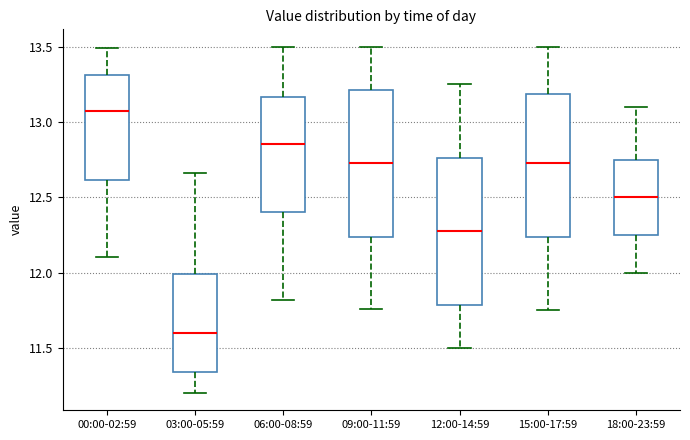

Reading left to right, transcribe this box plot: for each box, give where its median line is, the range the box spans, and where its two whiskers end, as read against the y-axis. The values are not printed on the chart, so give them approximately, as read against the axis.

00:00-02:59: median 13.10, box 12.60 to 13.30, whiskers 12.10 to 13.50
03:00-05:59: median 11.60, box 11.35 to 12.00, whiskers 11.20 to 12.65
06:00-08:59: median 12.85, box 12.40 to 13.15, whiskers 11.80 to 13.50
09:00-11:59: median 12.75, box 12.25 to 13.20, whiskers 11.75 to 13.50
12:00-14:59: median 12.30, box 11.80 to 12.75, whiskers 11.50 to 13.25
15:00-17:59: median 12.75, box 12.25 to 13.20, whiskers 11.75 to 13.50
18:00-23:59: median 12.50, box 12.25 to 12.75, whiskers 12.00 to 13.10